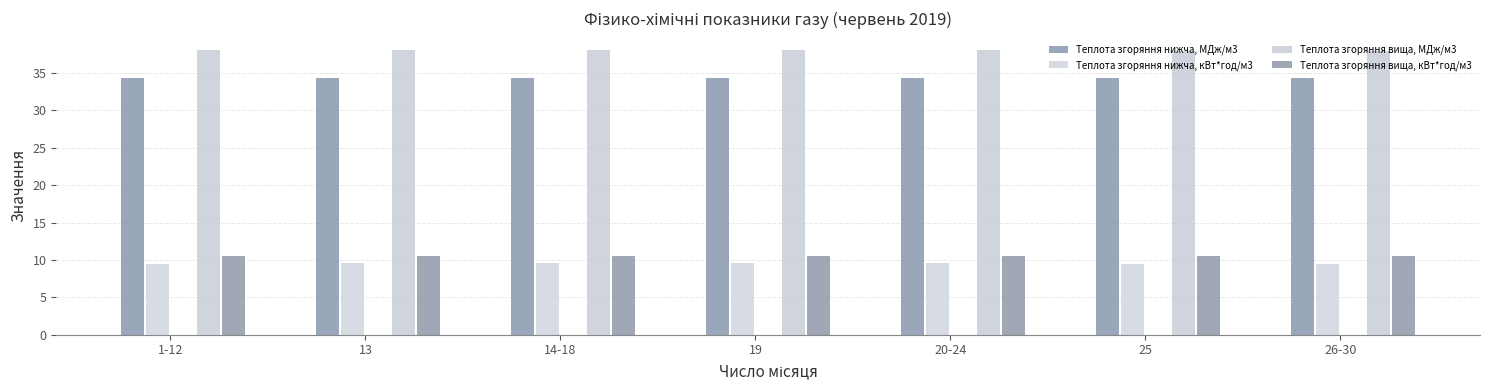

Reading right to left, transcribe all the data shown in this chart.

Теплота згоряння нижча, МДж/м3: 26-30=34.3	25=34.3	20-24=34.3	19=34.3	14-18=34.3	13=34.3	1-12=34.3
Теплота згоряння нижча, кВт*год/м3: 26-30=9.5	25=9.5	20-24=9.5	19=9.5	14-18=9.5	13=9.5	1-12=9.5
Теплота згоряння вища, МДж/м3: 26-30=38.0	25=38.0	20-24=38.0	19=38.0	14-18=38.1	13=38.1	1-12=38.0
Теплота згоряння вища, кВт*год/м3: 26-30=10.6	25=10.6	20-24=10.6	19=10.6	14-18=10.6	13=10.6	1-12=10.6